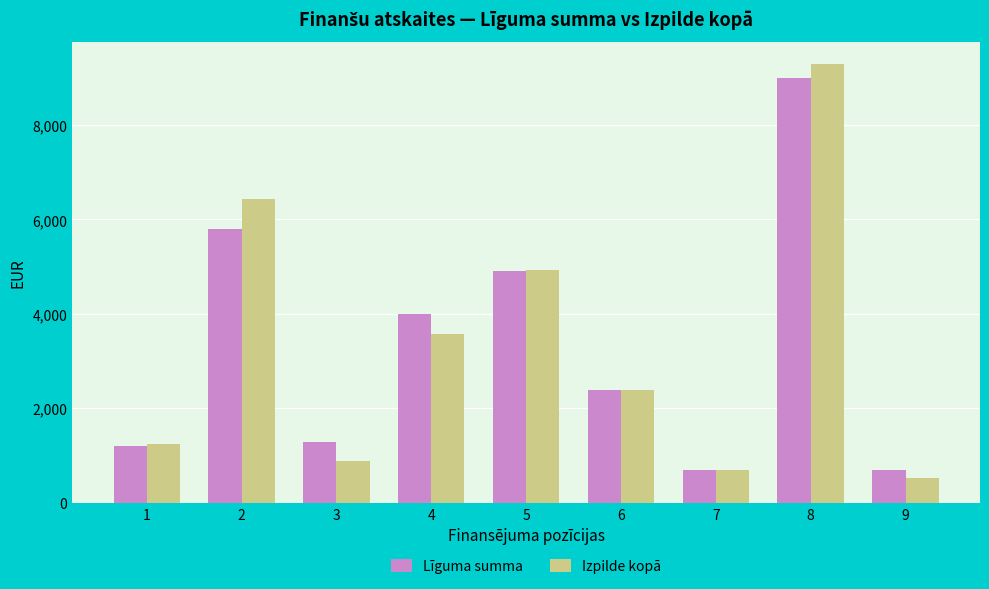

Which series changed the most between 3 and 8?

Izpilde kopā